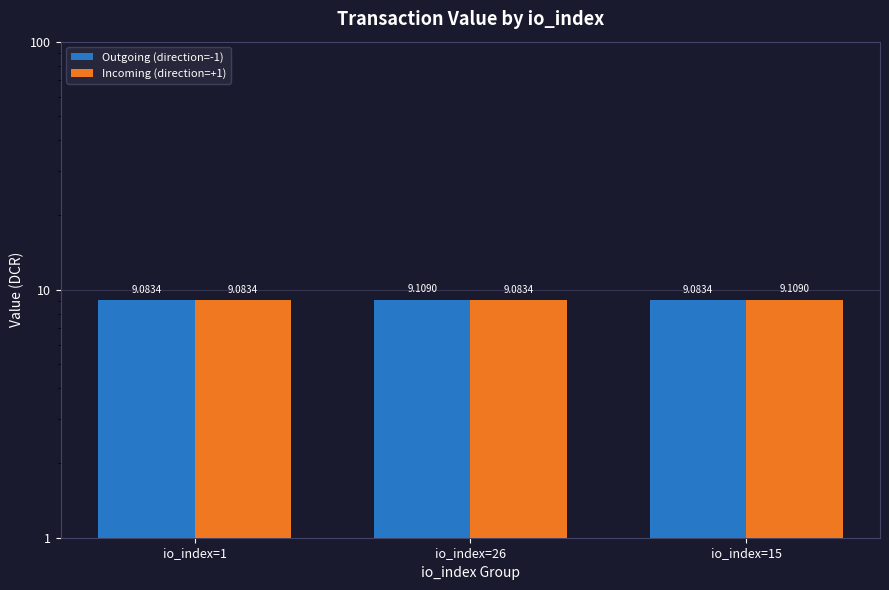

The value of Incoming (direction=+1) at io_index=15 is 12.1. True or false?

False